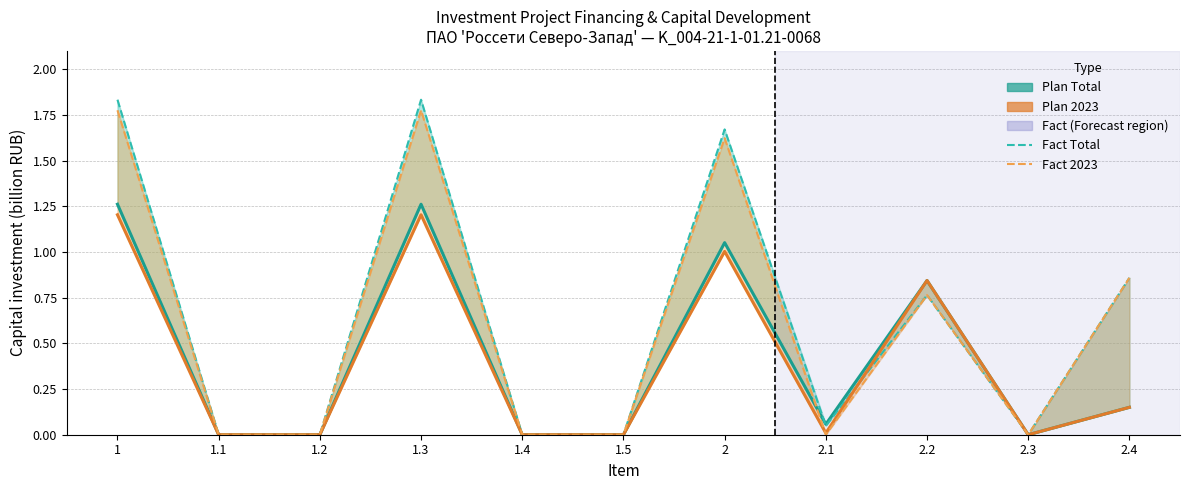

What is the difference between the maximum and minimum values in the Fact 2023 series?

1.8